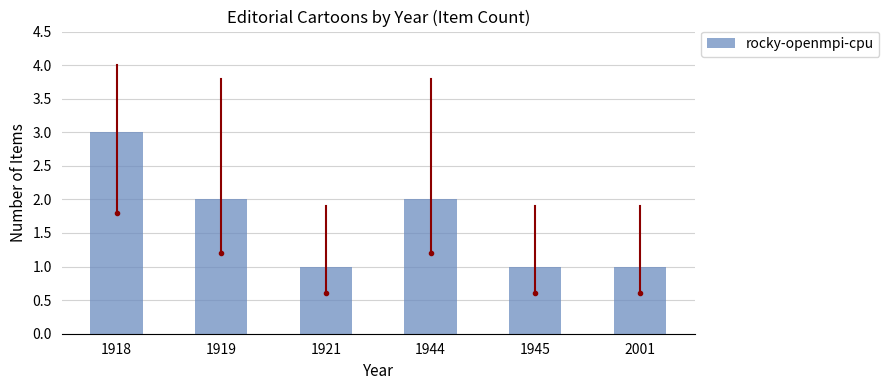

Where does the data first go above 2?

1918